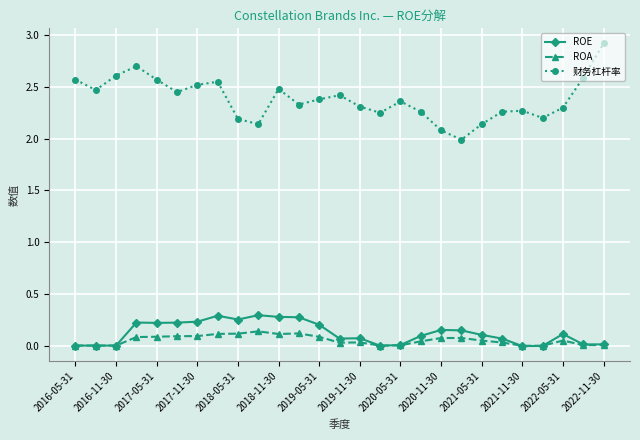

Rank the series by their maximum value, from highest to lowest.

财务杠杆率, ROE, ROA